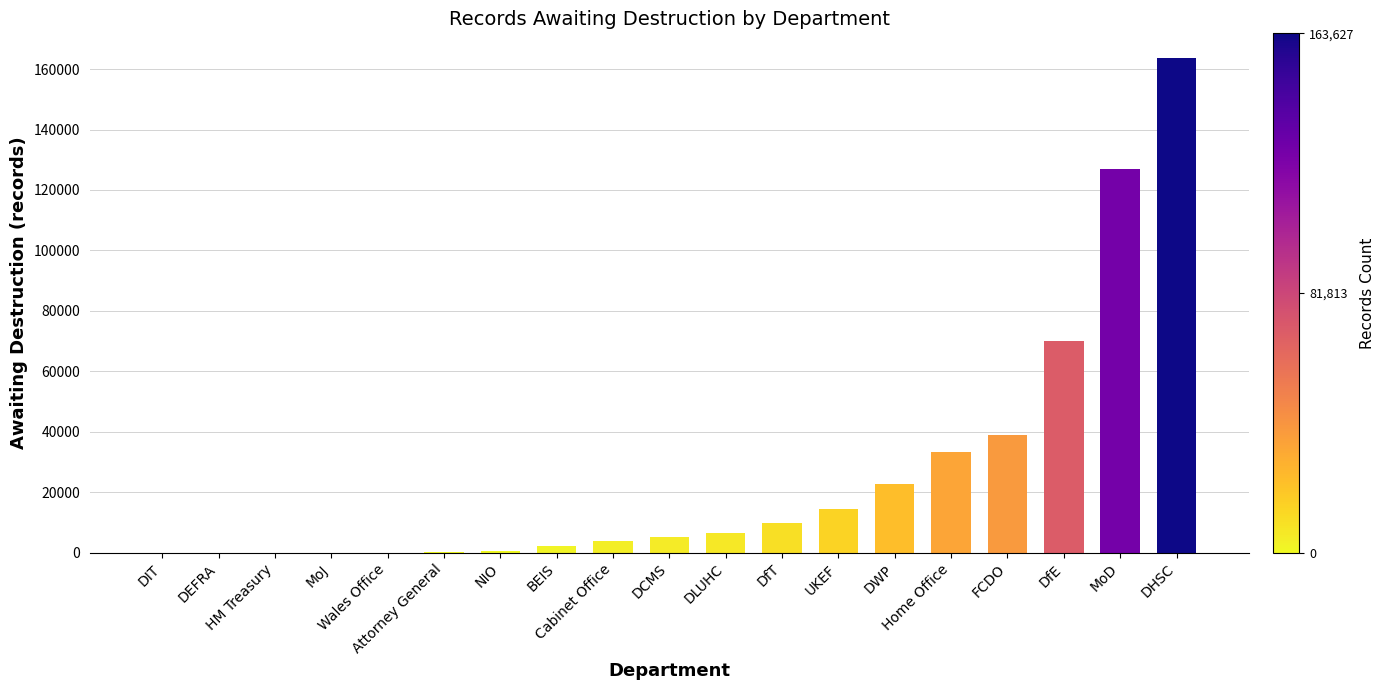

Approximately how many times larger is the value at FCDO compared to Attorney General?

247.6